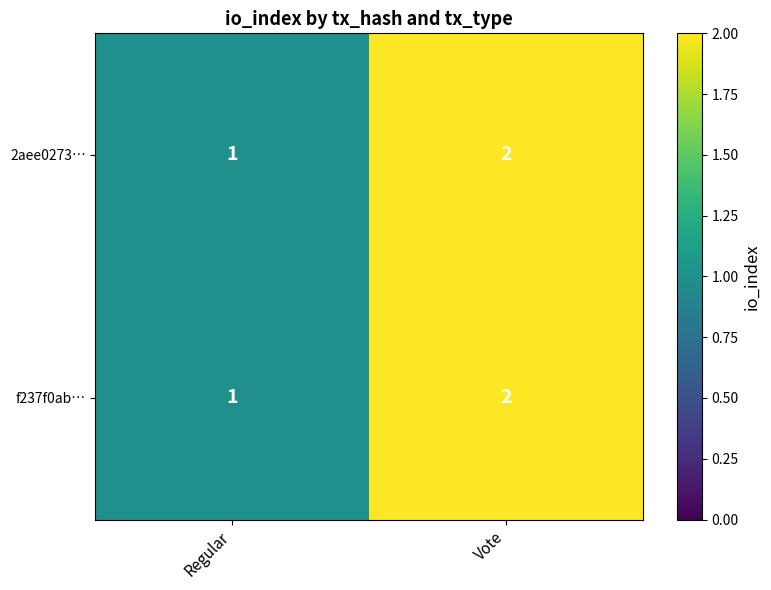

Where is 2aee0273… nearest to the value 1?

Regular